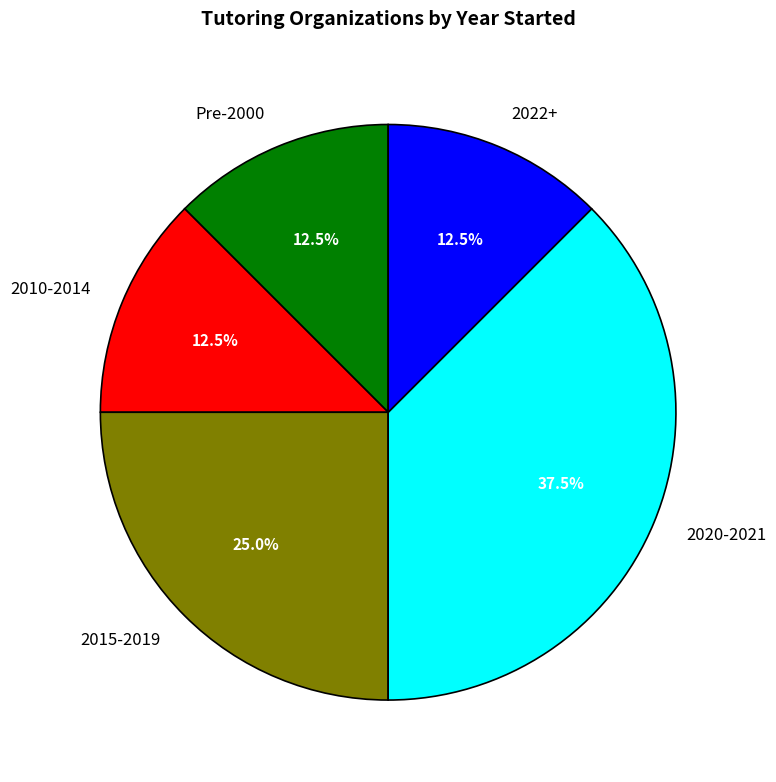

To the nearest percent, what is the difference between the largest and smallest slice percentages?

25%